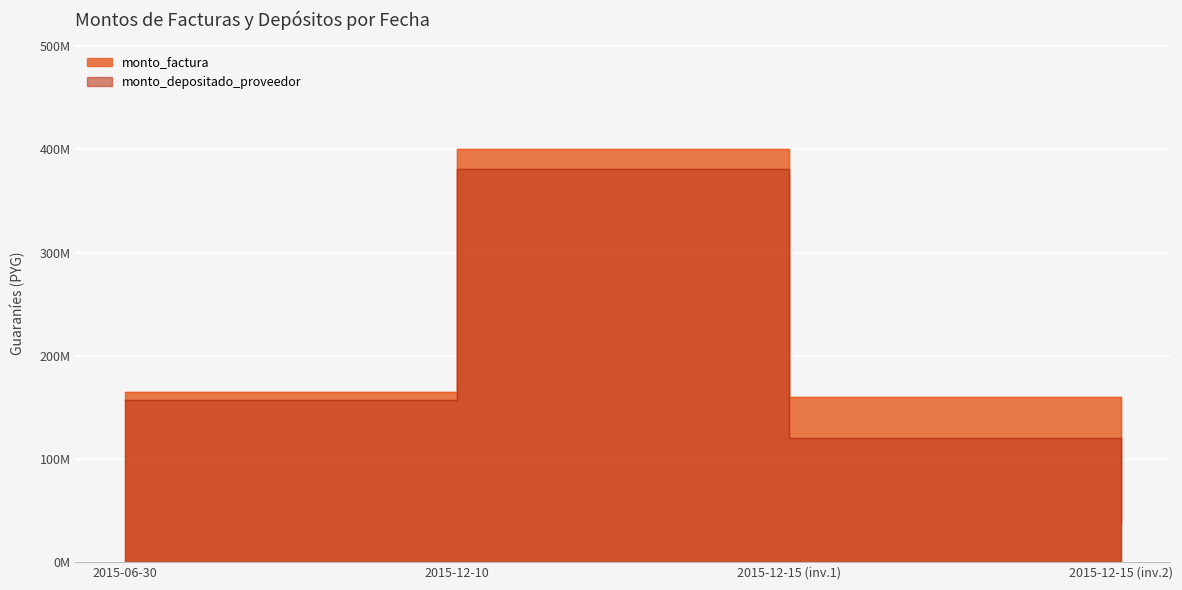

How many values in the monto_factura series exceed 165000000?

1